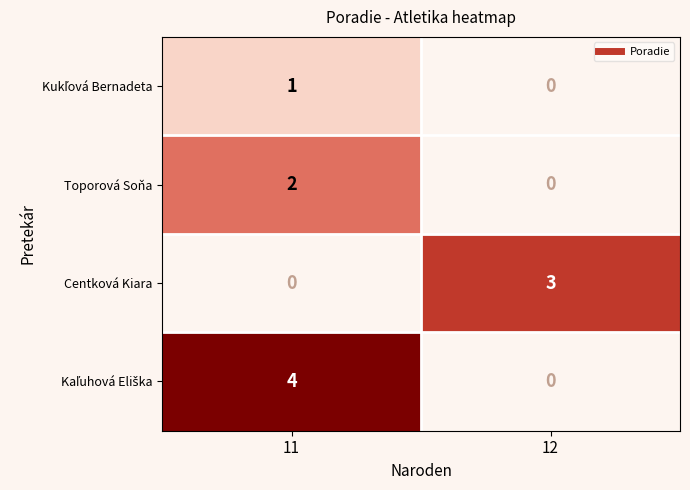

At which label is Kukľová Bernadeta closest to 1?

11